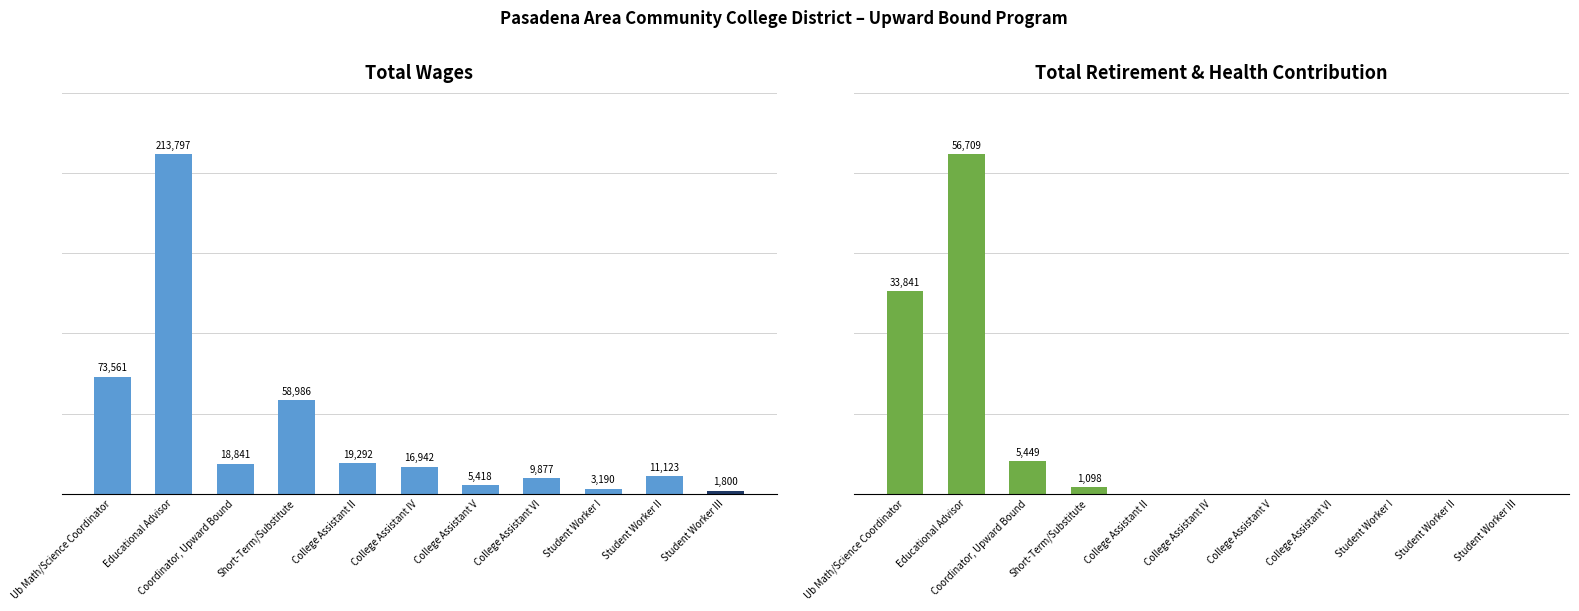

What is the label of the 7th bar from the left?

College Assistant V